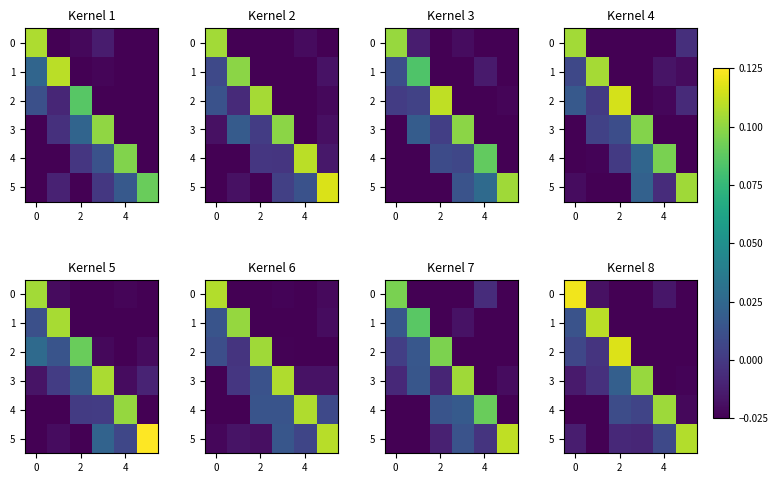

What is the maximum value shown in the chart?

0.1